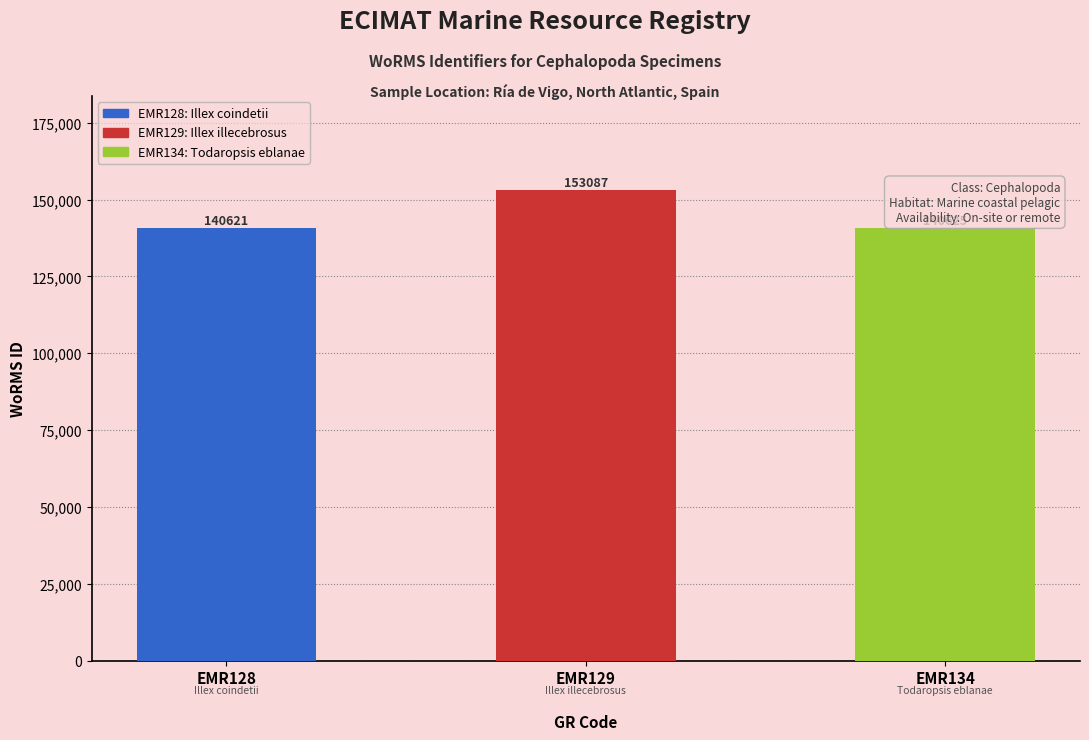

What is the difference between the second highest and minimum values?

4